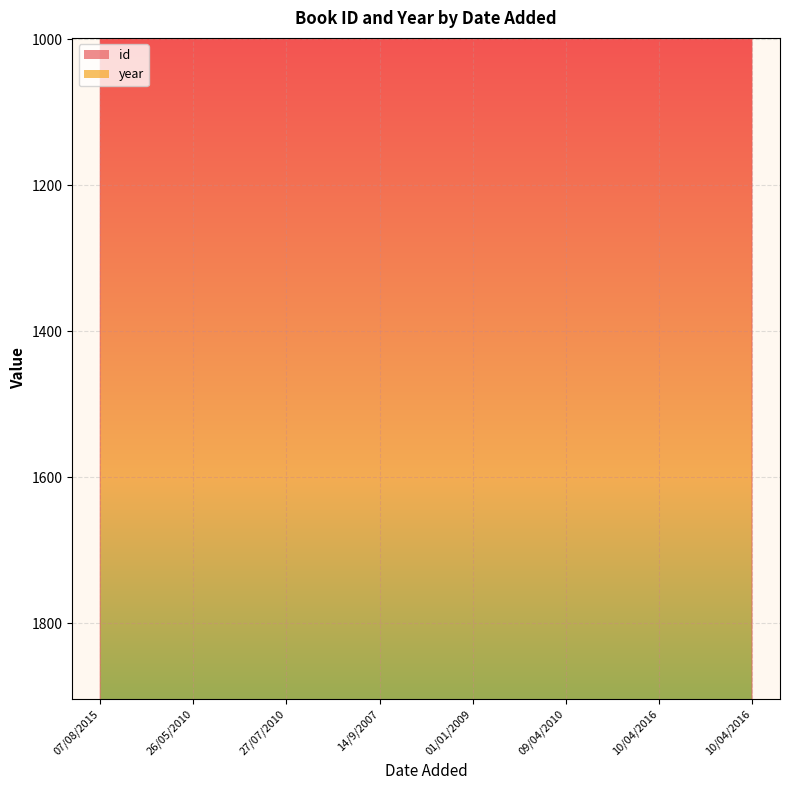

What is the minimum value for year?

2004